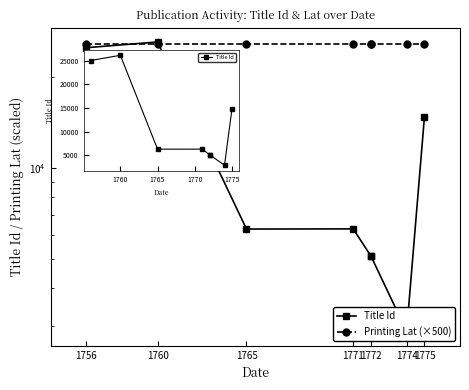

The value of Printing Lat (×500) at 1775 is 25754.3. True or false?

True